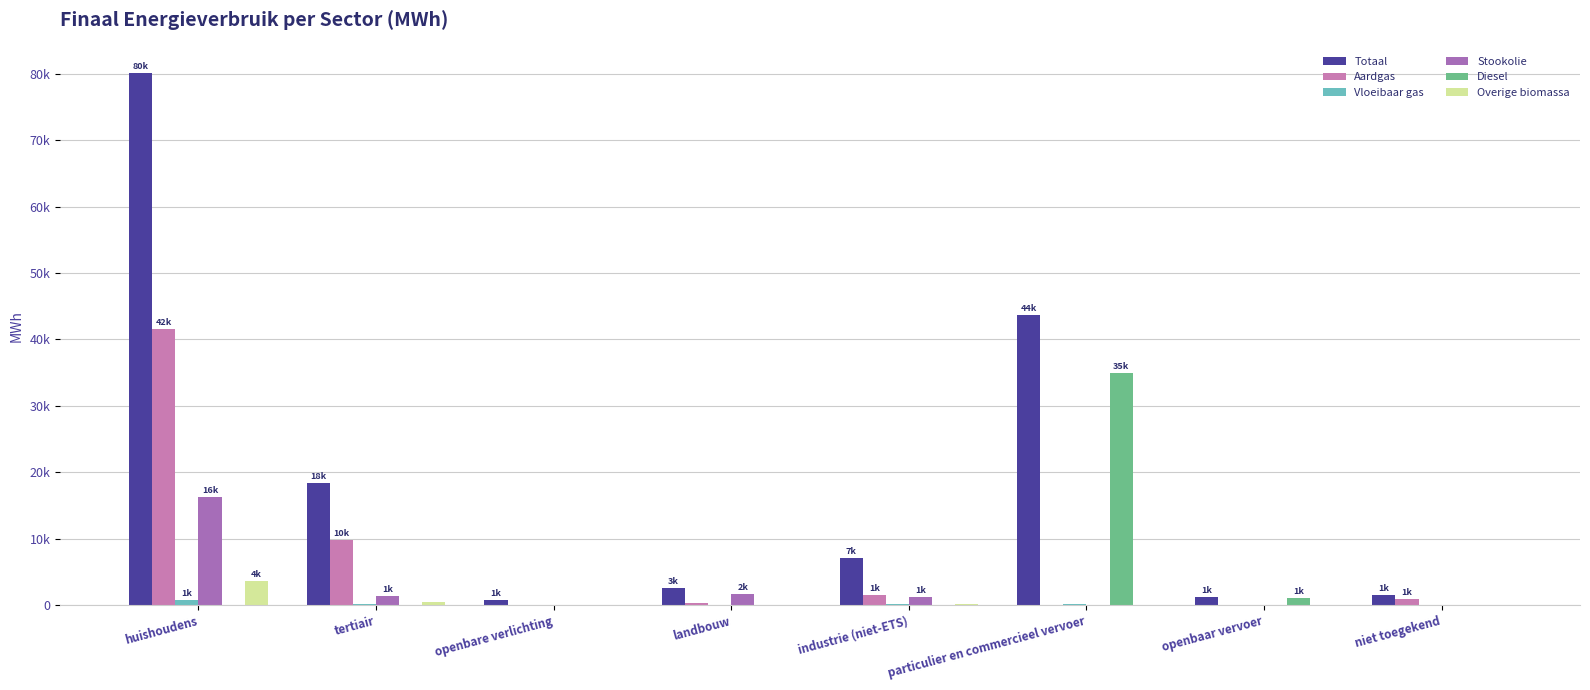

At how many categories does at least one series exceed 73393?

1